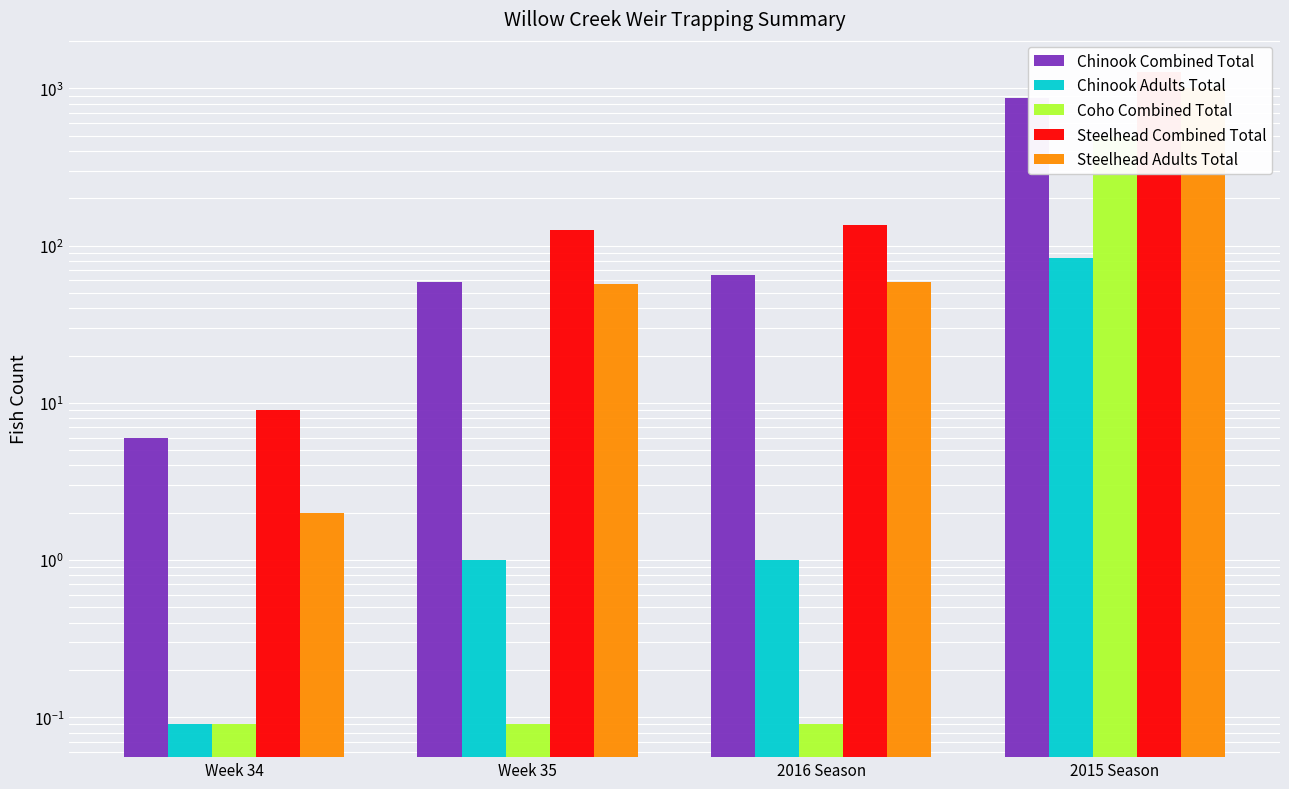

At how many categories does at least one series exceed 978?

1